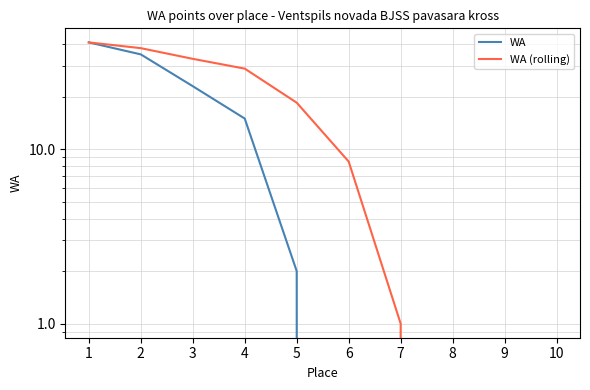

What is the spread (max minus min) of values at 7?

1.0